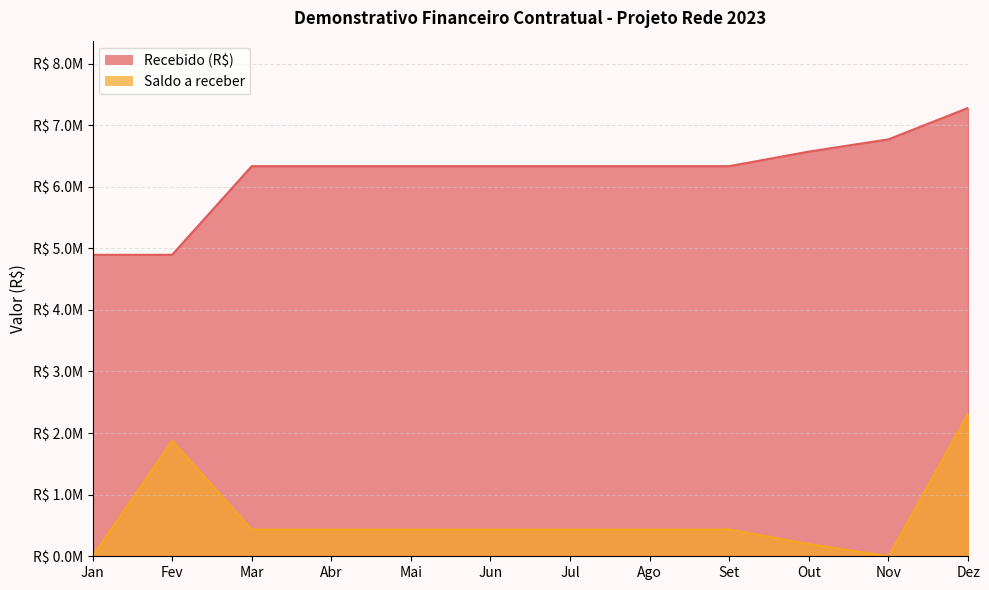

Which series has the widest spread of values?

Recebido (R$)